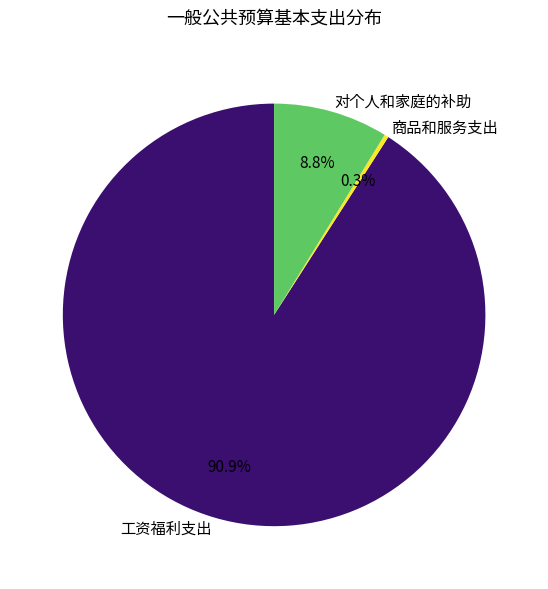

True or false: 对个人和家庭的补助 accounts for 9% of the total.

True